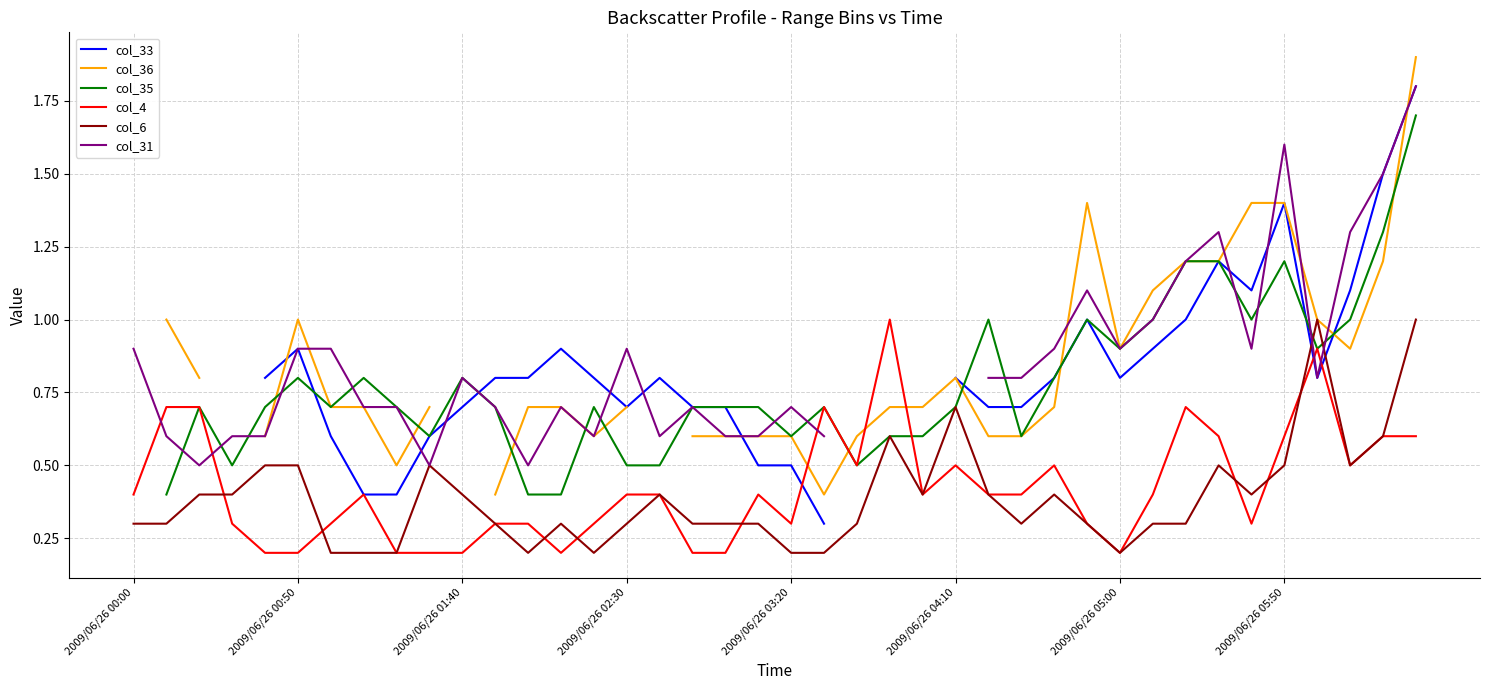

What is the minimum value shown in the chart?

0.2